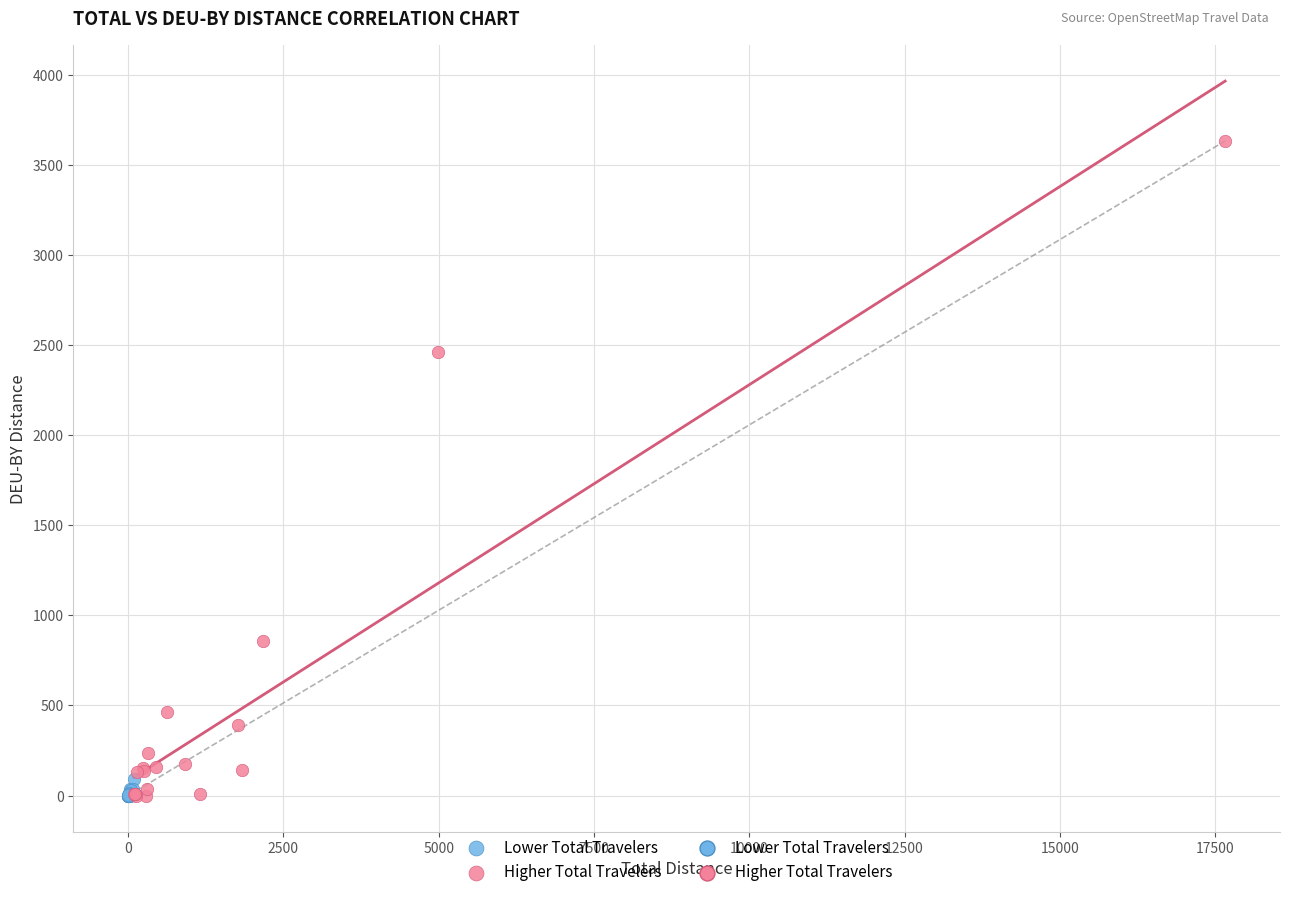

Which series has the largest Y range (max minus min)?

Higher Total Travelers